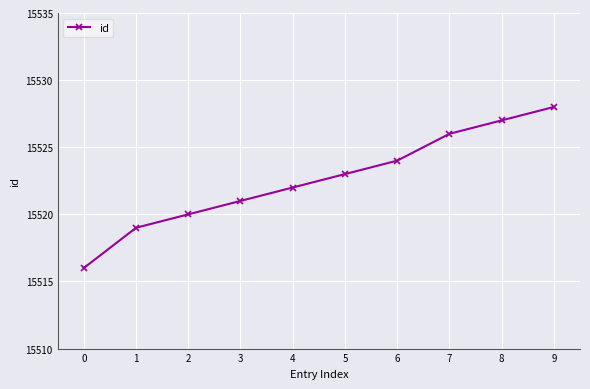

Rank the categories by value from lowest to highest.

0, 1, 2, 3, 4, 5, 6, 7, 8, 9